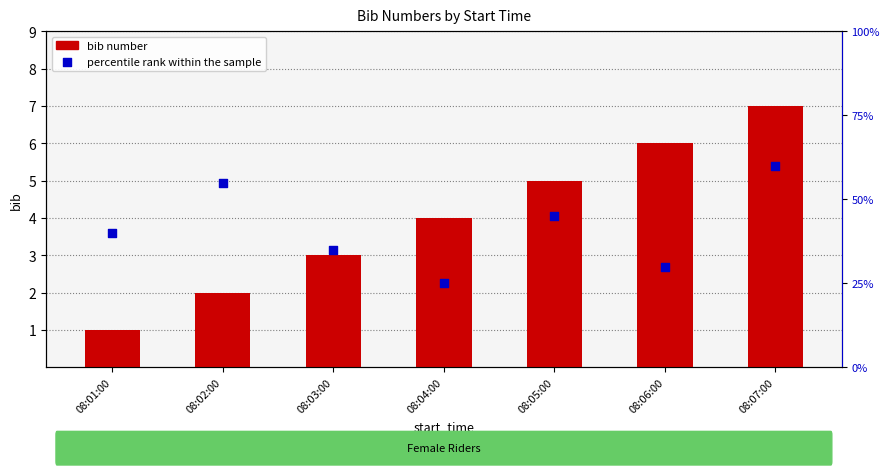

Is the value of bib number at 08:07:00 greater than the value of percentile rank within the sample at 08:05:00?

No